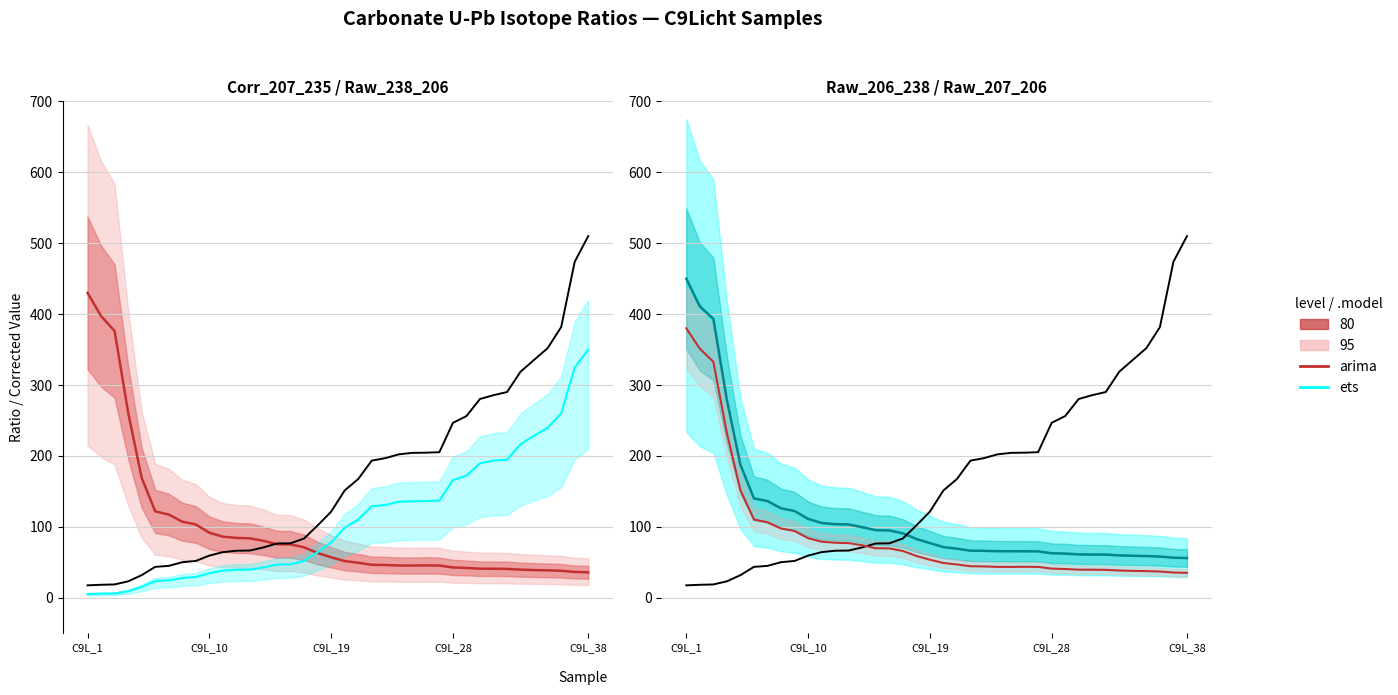

At how many categories does at least one series exceed 441?

1